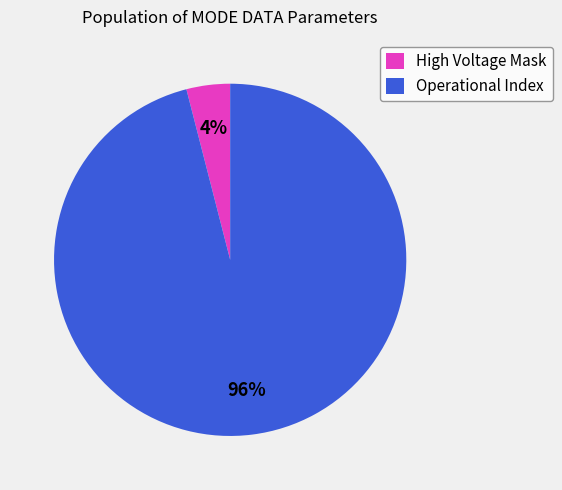

What percentage is the Operational Index slice, to the nearest percent?

96%